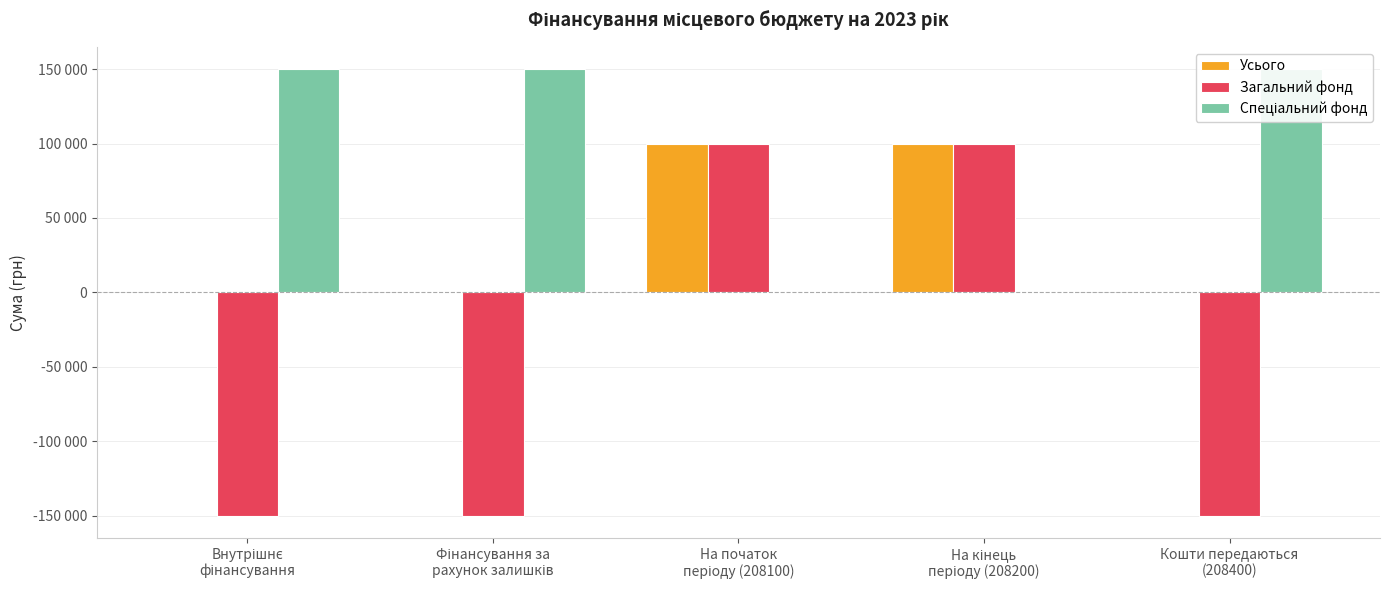

Which series has the largest total across all categories?

Спеціальний фонд